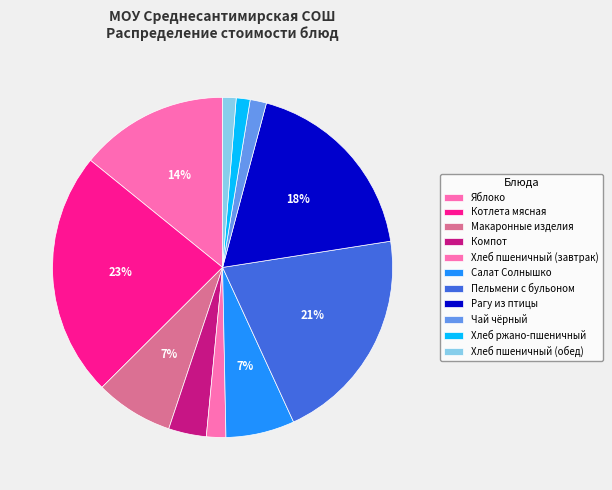

To the nearest percent, what percentage of the pie is Котлета мясная?

23%